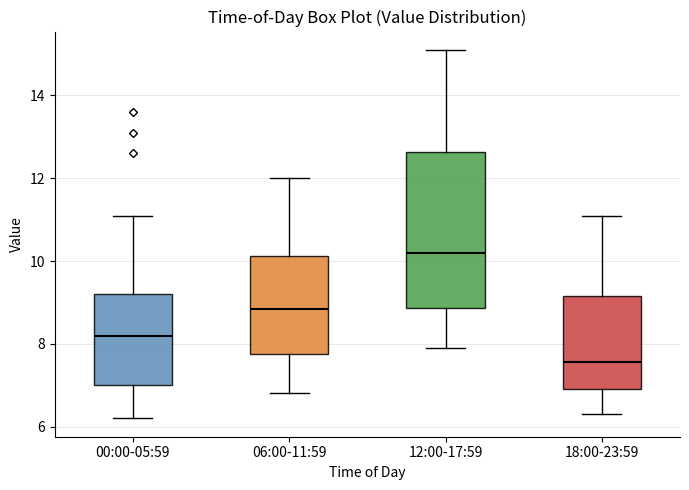

Reading left to right, transcribe this box plot: for each box, give where its median line is, the range the box spans, and where its two whiskers end, as read against the y-axis. The values are not printed on the chart, so give them approximately, as read against the axis.

00:00-05:59: median 8.2, box 7.0 to 9.2, whiskers 6.2 to 11.2
06:00-11:59: median 8.8, box 7.8 to 10.2, whiskers 6.8 to 12.0
12:00-17:59: median 10.2, box 8.8 to 12.6, whiskers 8.0 to 15.2
18:00-23:59: median 7.6, box 7.0 to 9.2, whiskers 6.4 to 11.2